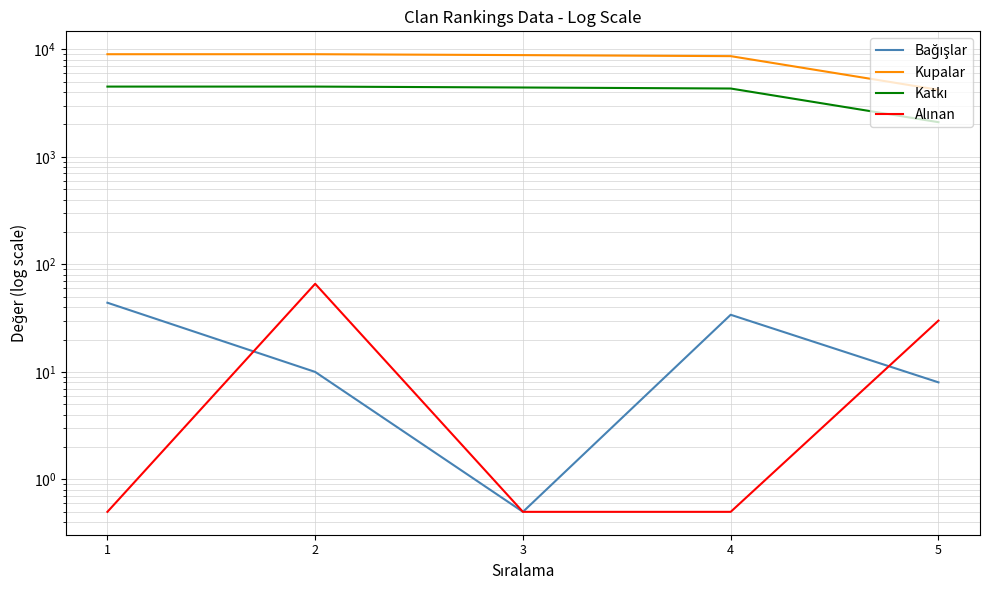

Does the chart display data point markers on the line(s)?

No